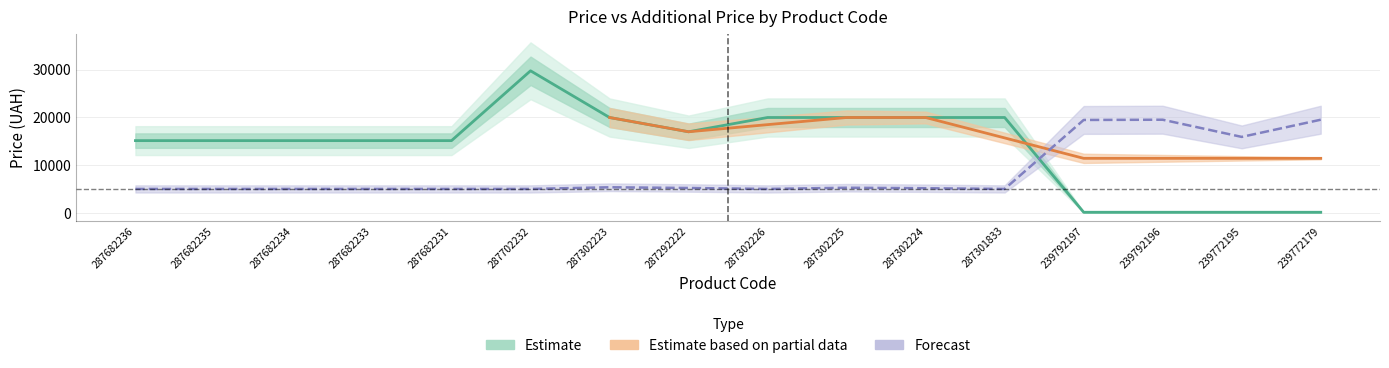

At which category does Залишок reach its first local valley?

287302226